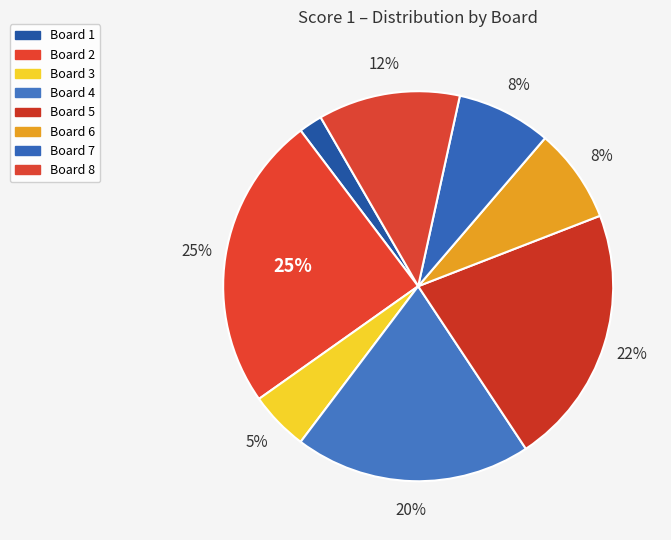

What is the ratio of the value at Board 4 to the value at Board 6?

2.5